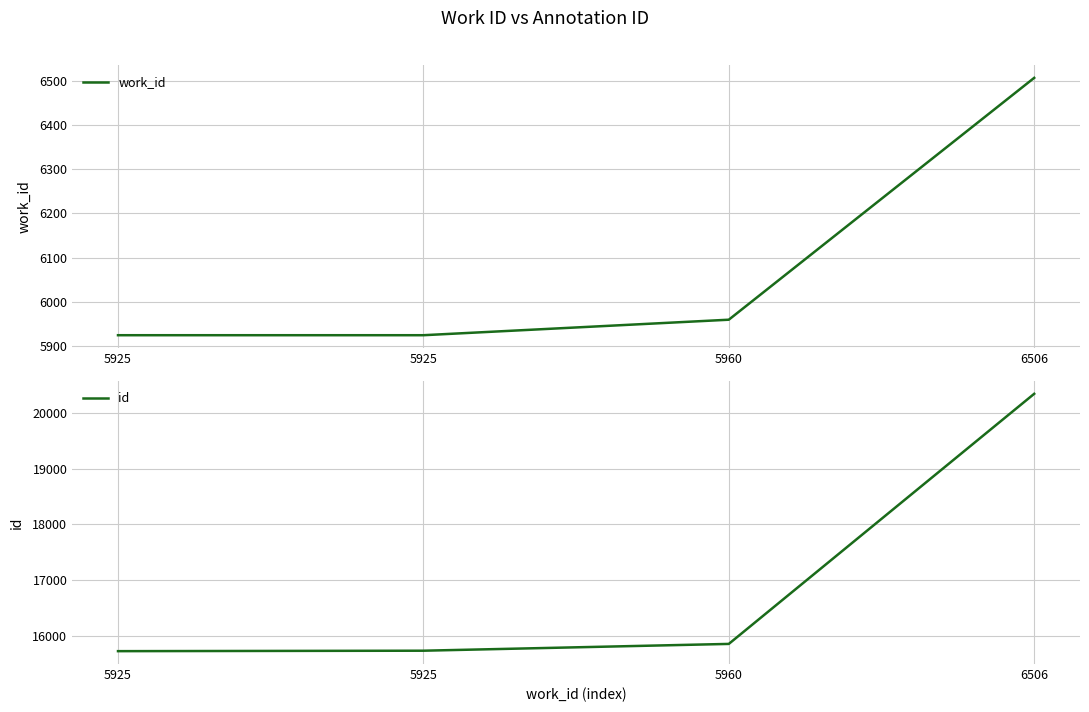

Reading right to left, extract all data points from this chart.

work_id: 6506=6506	5960=5960	5925=5925	5925=5925
id: 6506=20344	5960=15853	5925=15731	5925=15723